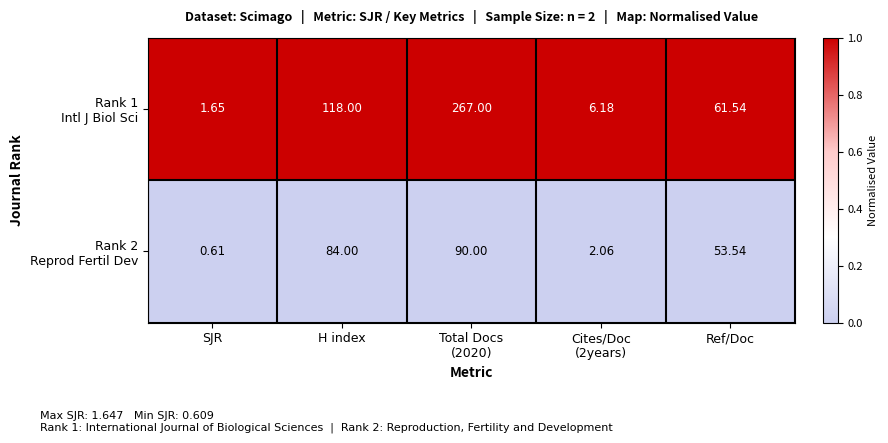

Which category has the lowest value across all series?

SJR